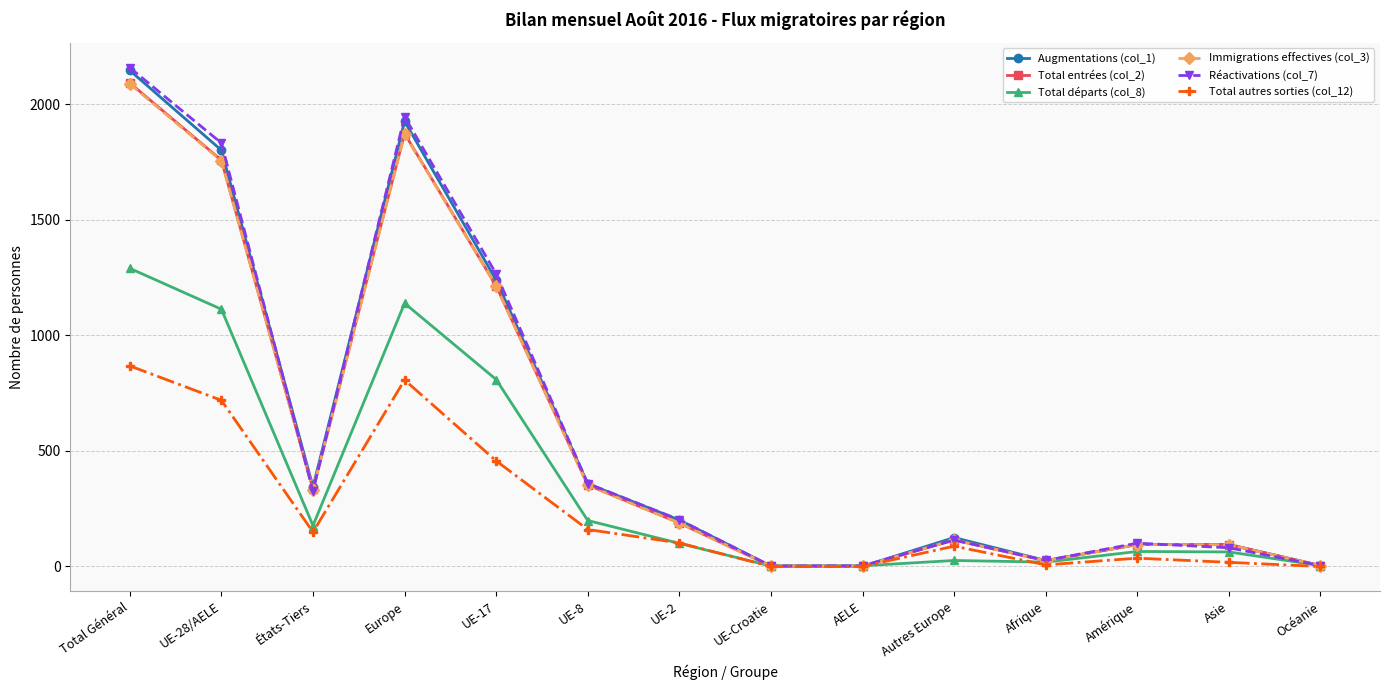

What is the difference between the Augmentations (col_1) values at Afrique and Autres Europe?

99